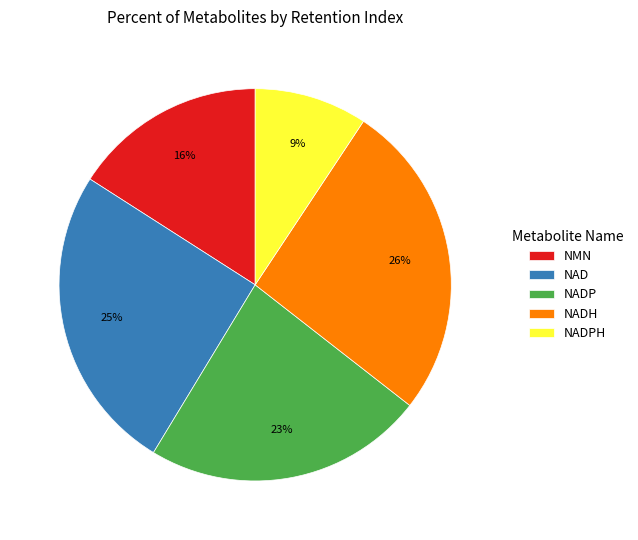

Is it true that NAD is 25% of the pie?

True